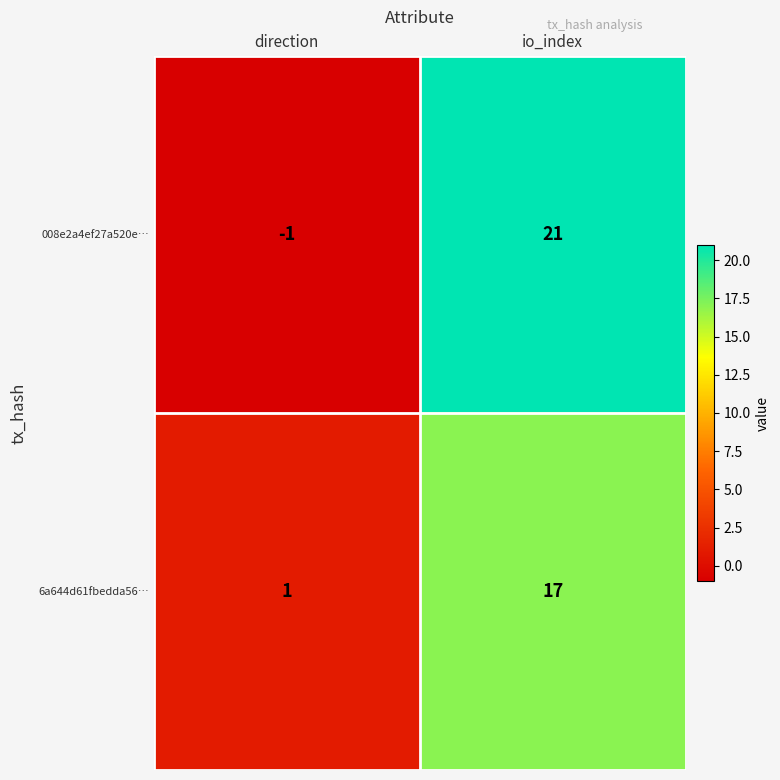

What is the difference between the maximum and minimum values in the 6a644d61fbedda56… series?

16